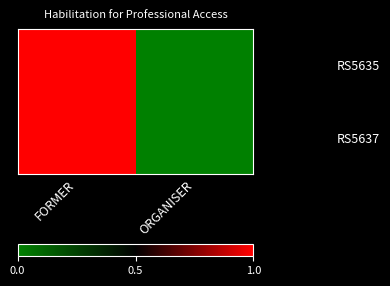

Between FORMER and ORGANISER, which series saw the biggest shift?

RS5635